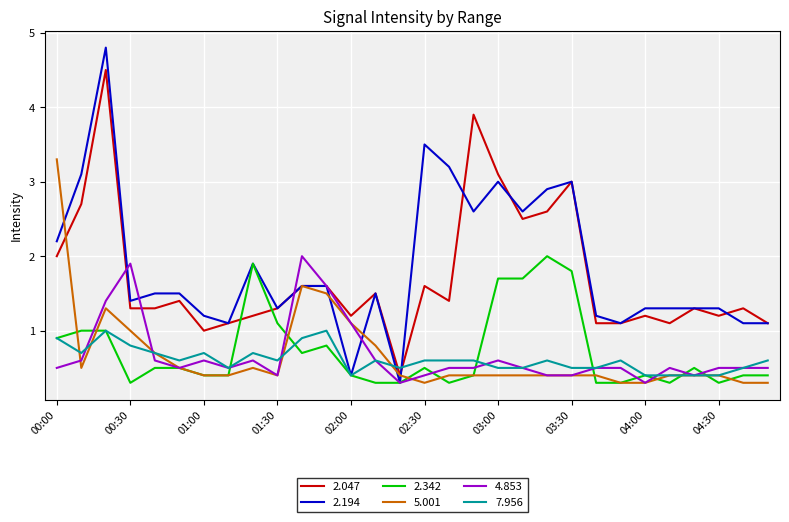

What is the maximum value shown in the chart?

4.8